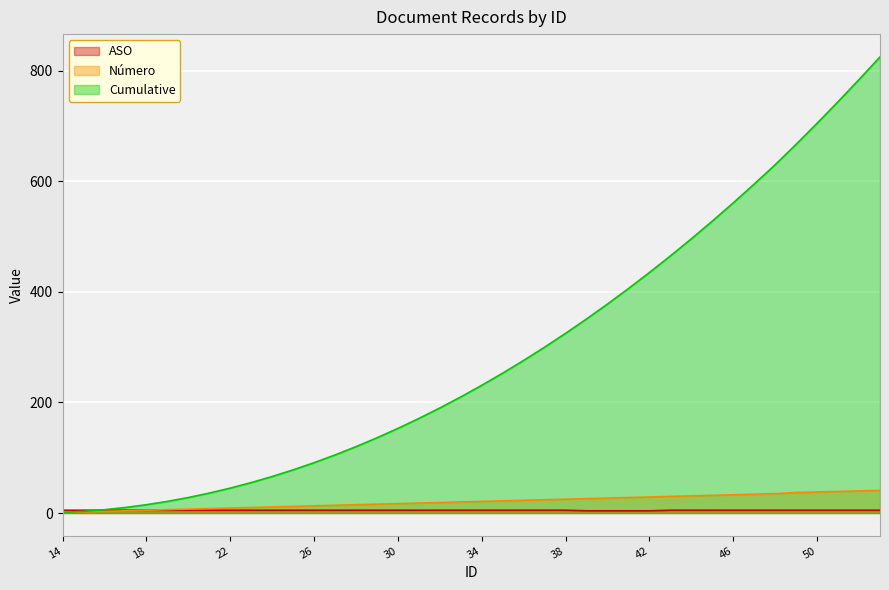

What is the difference between the highest and lowest values at 46?

556